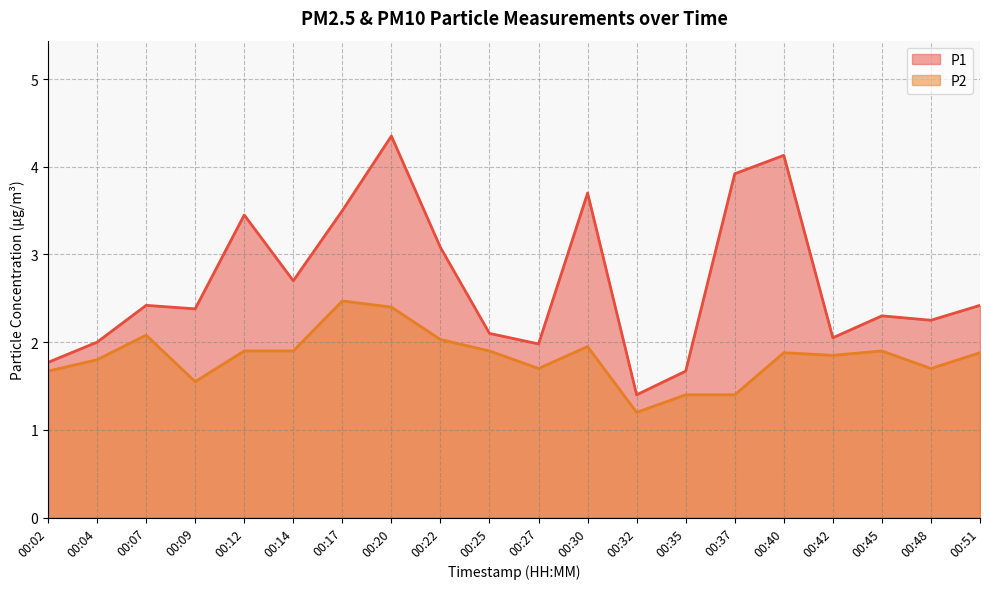

Which series changed the most between 00:22 and 00:35?

P1